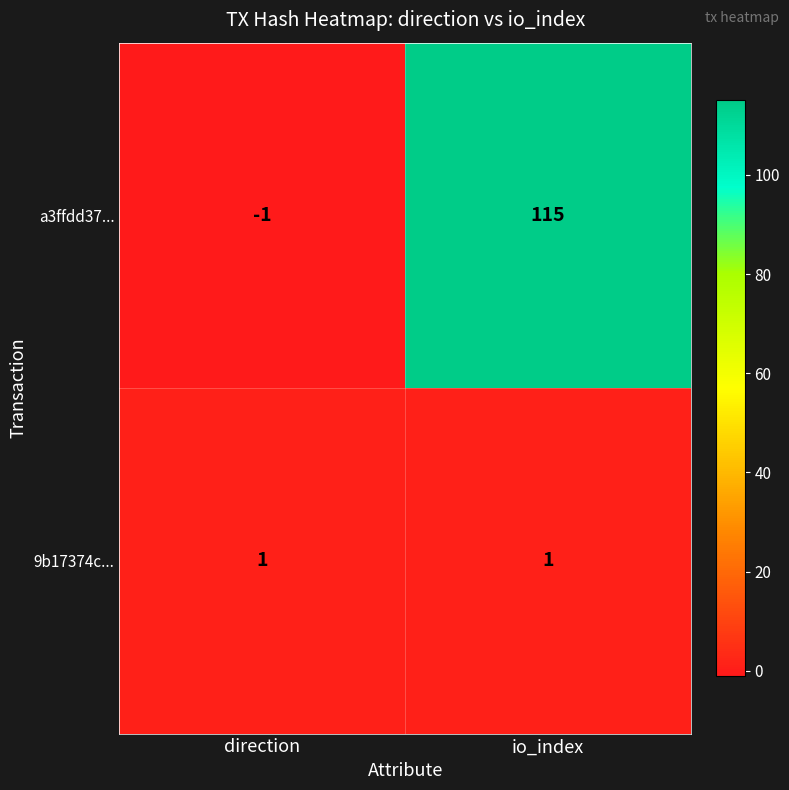

Rank the series at io_index from highest to lowest value.

a3ffdd37..., 9b17374c...